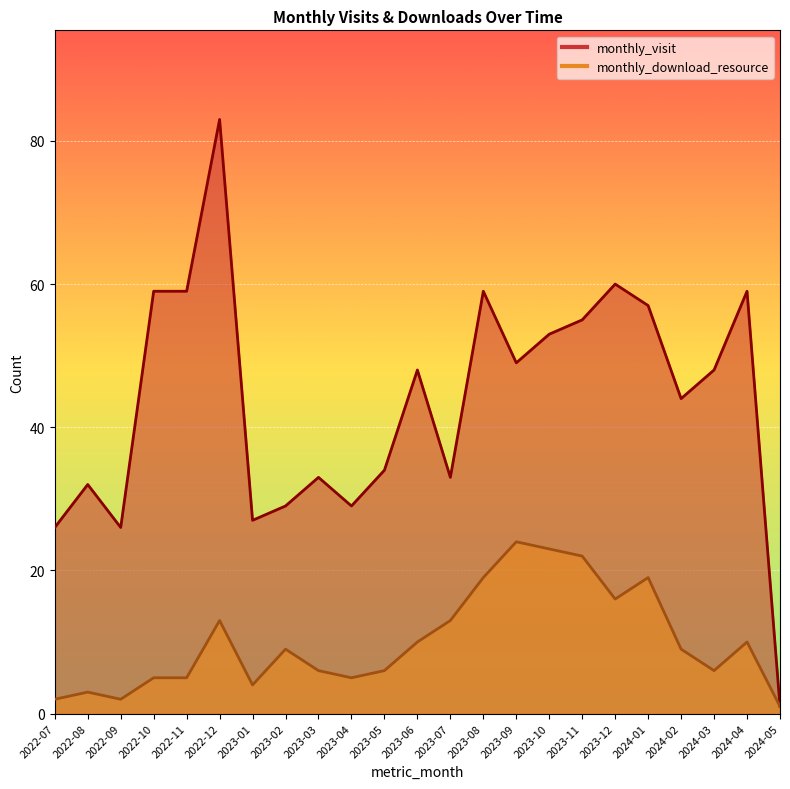

What is the average value of the monthly_download_resource series?

10